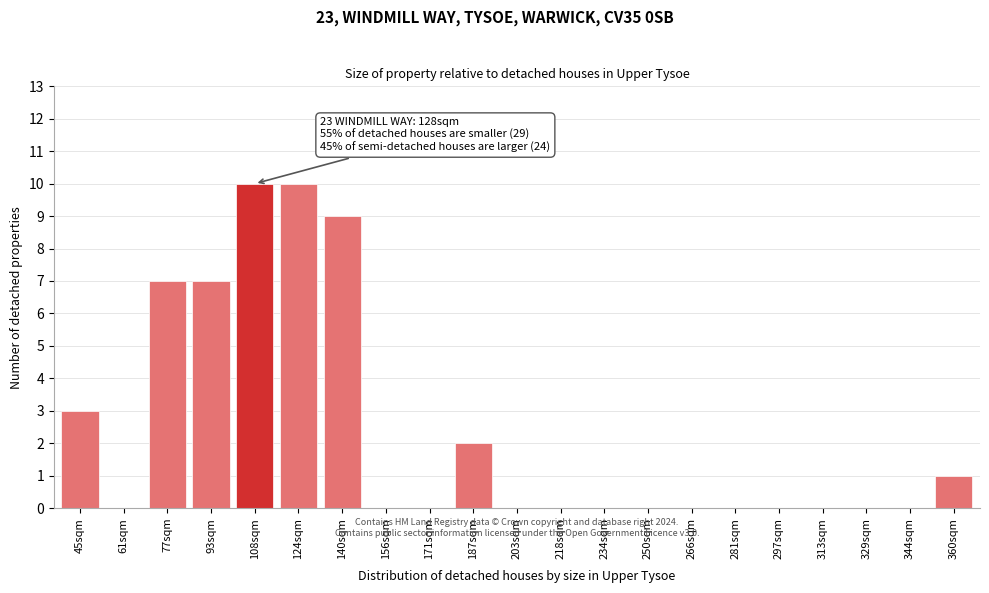

Reading right to left, extract all data points from this chart.

360sqm=1	344sqm=0	329sqm=0	313sqm=0	297sqm=0	281sqm=0	266sqm=0	250sqm=0	234sqm=0	218sqm=0	203sqm=0	187sqm=2	171sqm=0	156sqm=0	140sqm=9	124sqm=10	108sqm=10	93sqm=7	77sqm=7	61sqm=0	45sqm=3